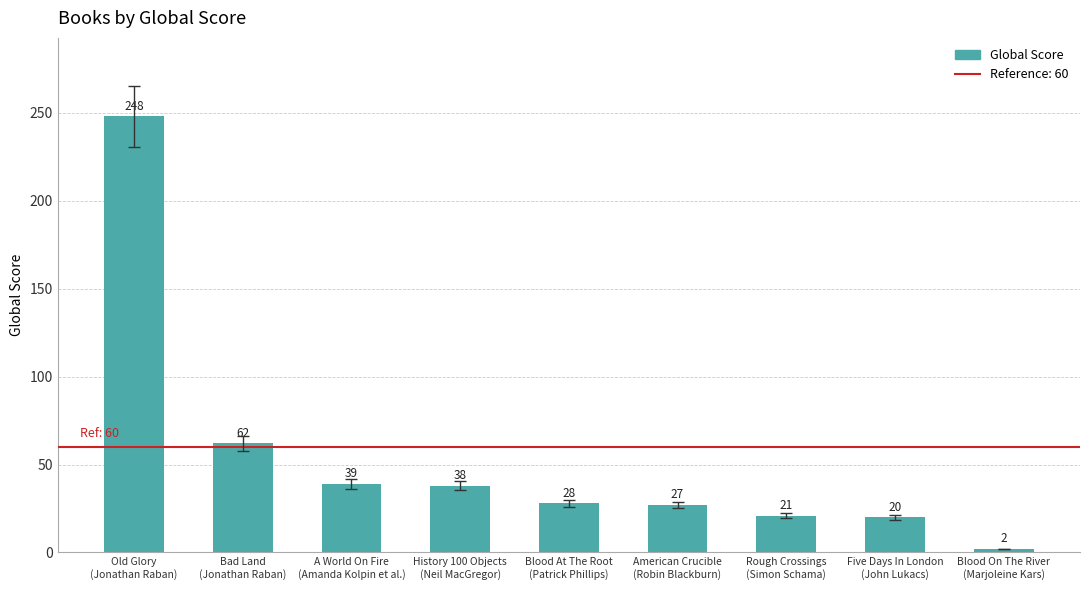

At which category does the chart reach its peak across all series?

Old Glory
(Jonathan Raban)